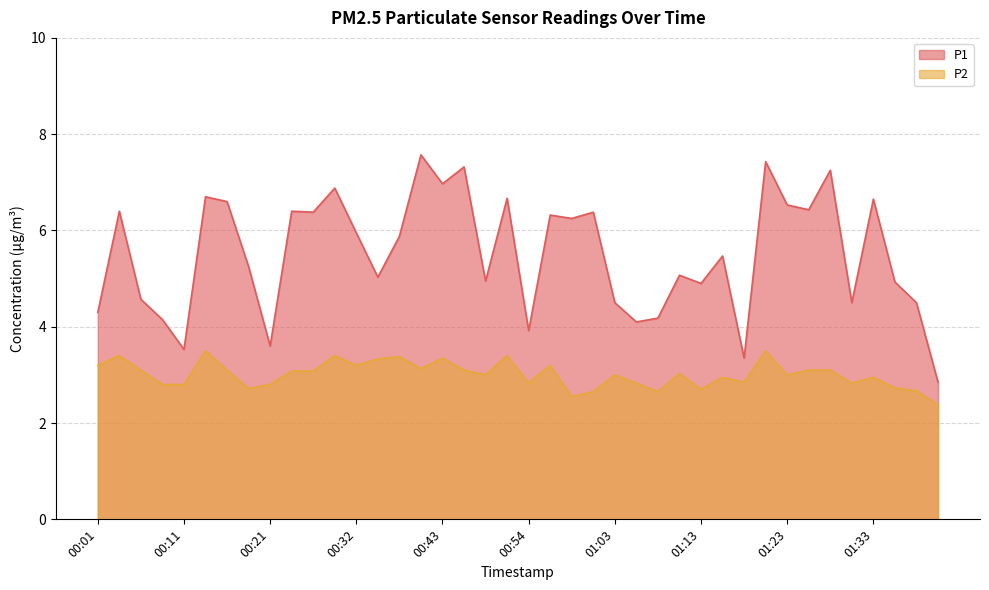

True or false: P1 and P2 intersect in this chart.

False